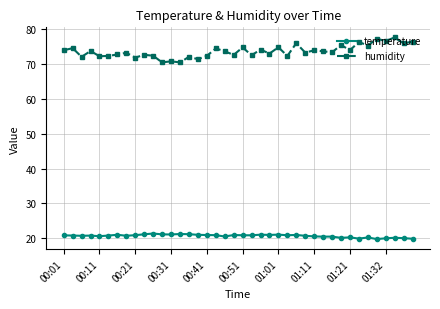

True or false: humidity has more than 0 points higher than both neighbors.

True